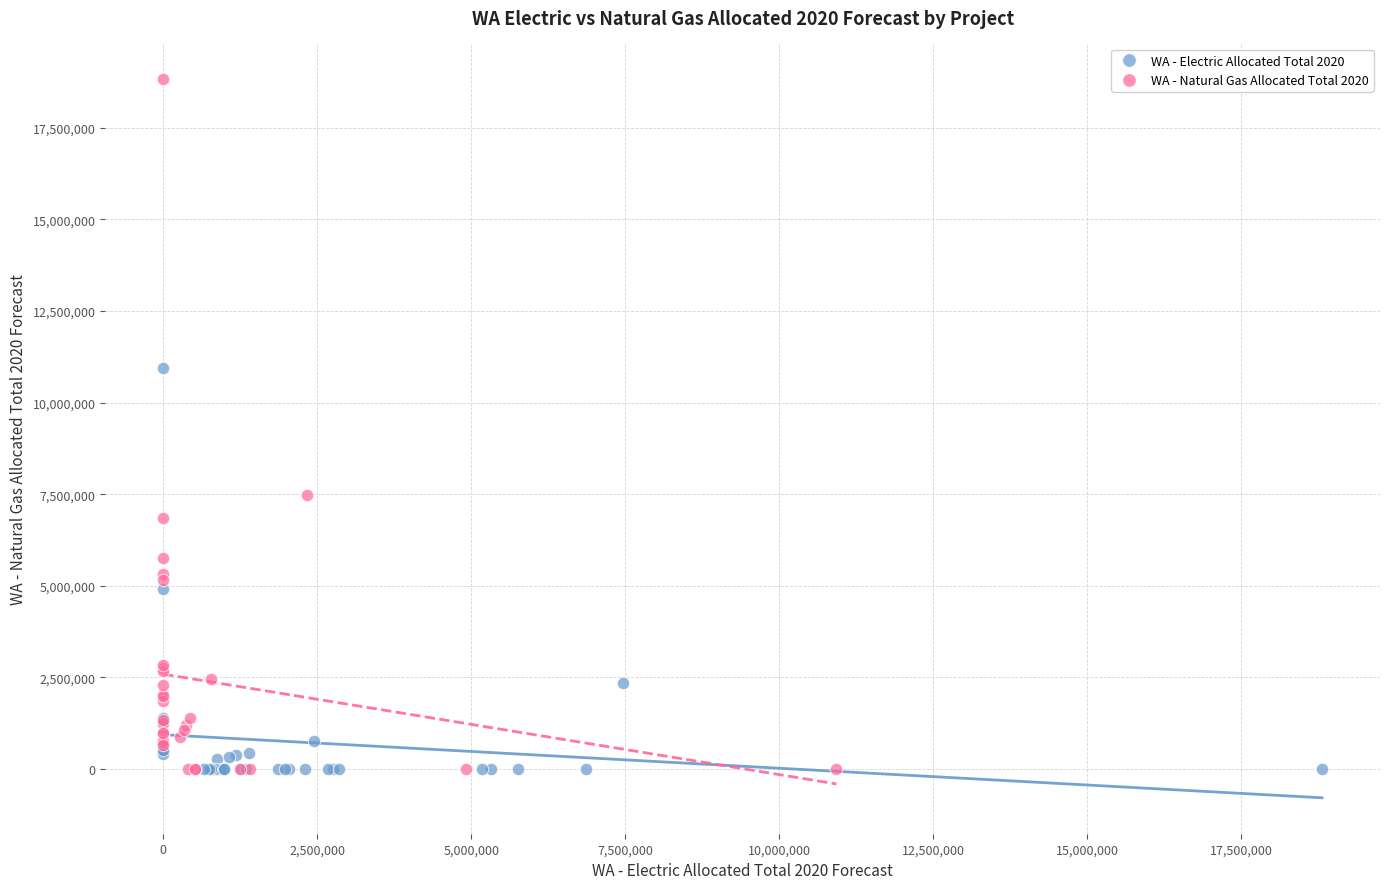

Which series has the widest spread of Y values?

WA - Natural Gas Allocated Total 2020